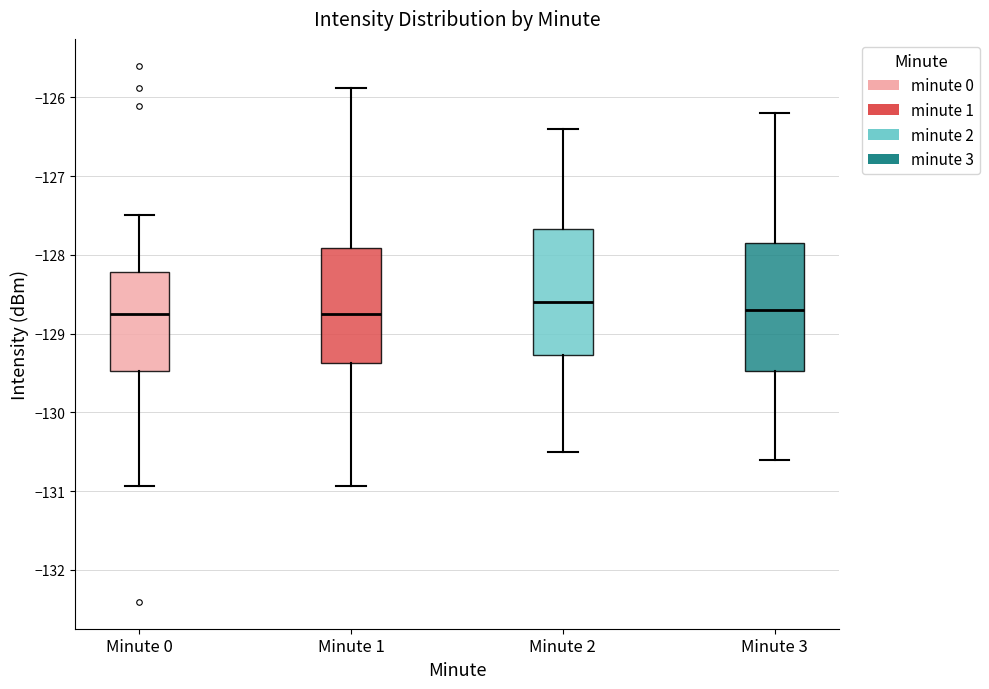

Where is the lower edge of the box for Minute 1 on the y-axis? The values are not printed on the chart, so give them approximately, as read against the axis.

-129.4